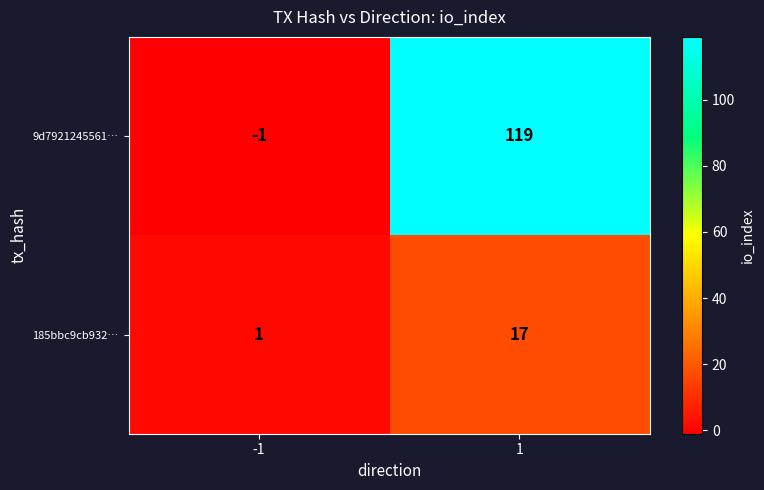

How many data points in 9d7921245561… are less than 119?

1